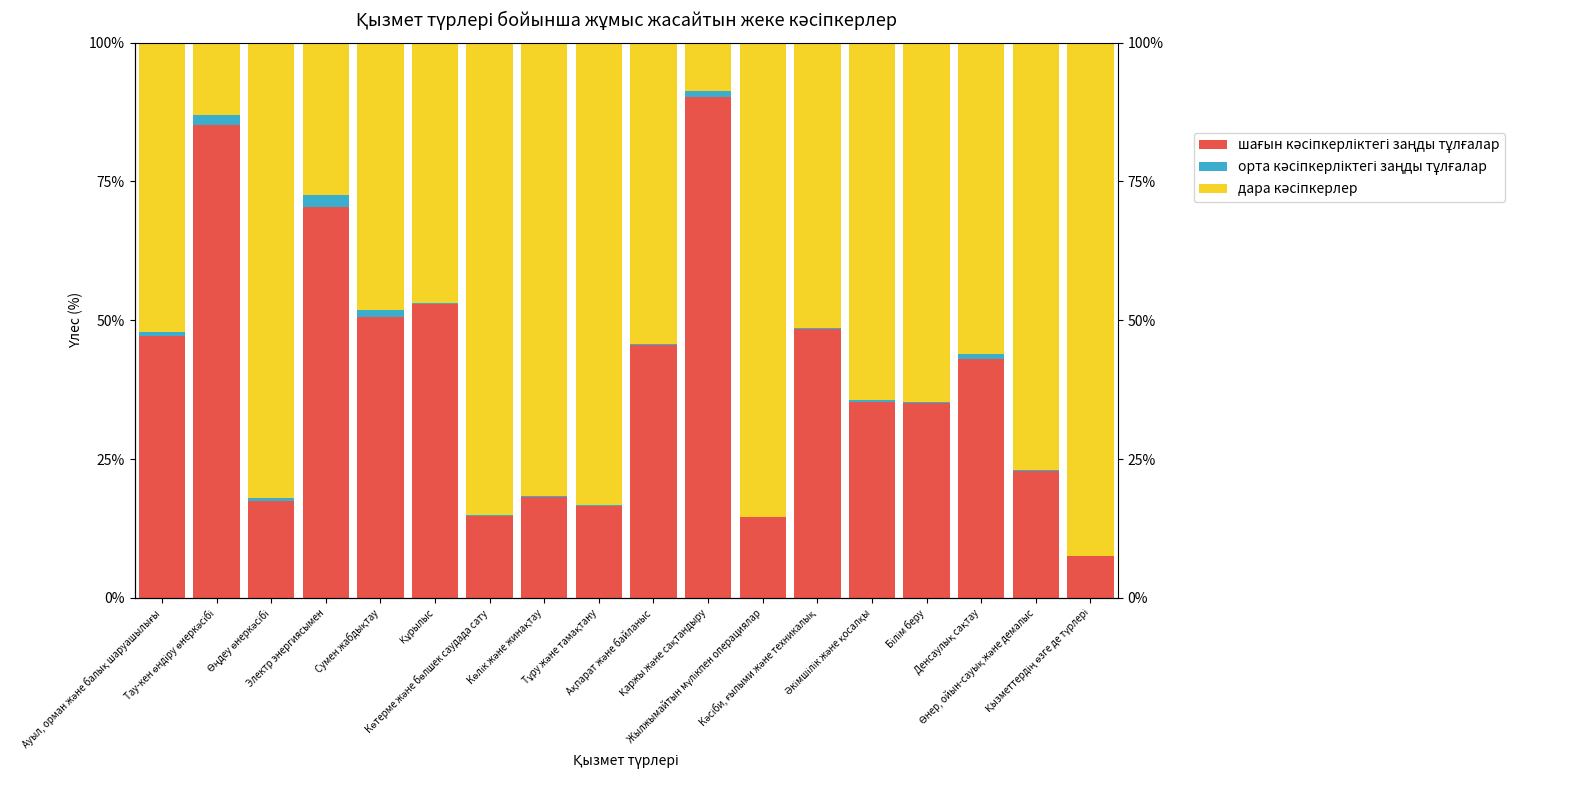

Which category has the lowest value across all series?

Қызметтердің өзге де түрлері